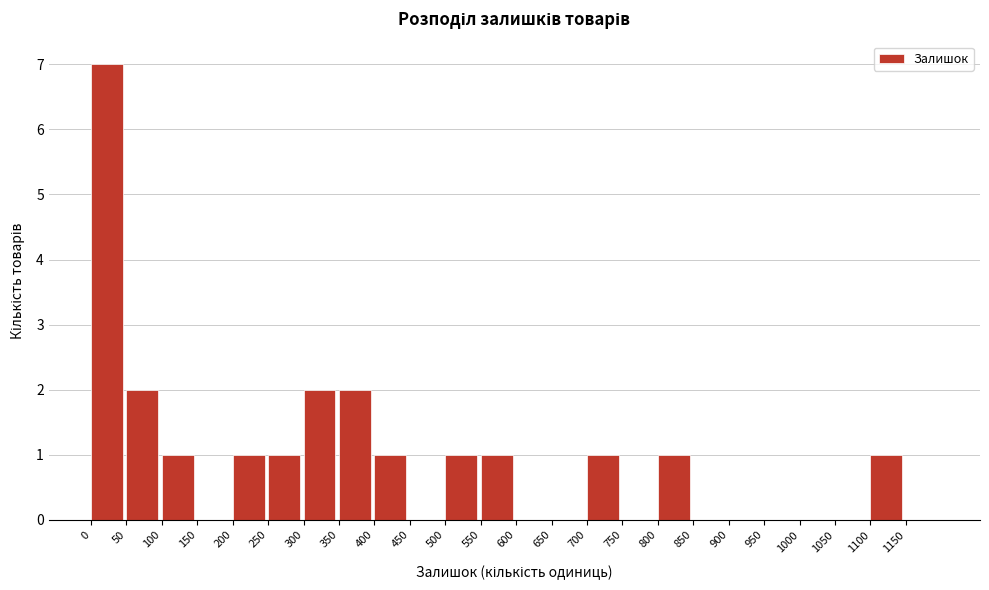

Reading left to right, transcribe this chart: for each bar, give the range it covers on the x-axis and its height. The values are not printed on the chart, so give them approximately, as read against the axis.

0 to 50: 7
50 to 100: 2
100 to 150: 1
150 to 200: 0
200 to 250: 1
250 to 300: 1
300 to 350: 2
350 to 400: 2
400 to 450: 1
450 to 500: 0
500 to 550: 1
550 to 600: 1
600 to 650: 0
650 to 700: 0
700 to 750: 1
750 to 800: 0
800 to 850: 1
850 to 900: 0
900 to 950: 0
950 to 1000: 0
1000 to 1050: 0
1050 to 1100: 0
1100 to 1150: 1
1150 to 1200: 0